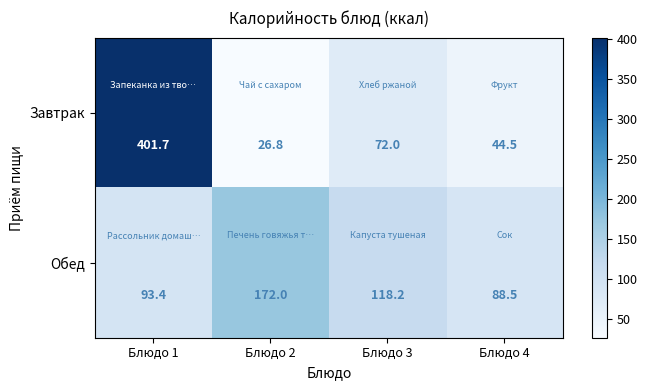

At which label does Завтрак first exceed 72?

Блюдо 1